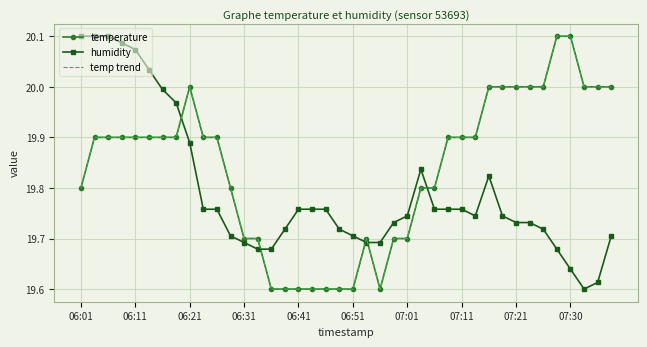

Which series has the largest total across all categories?

temperature